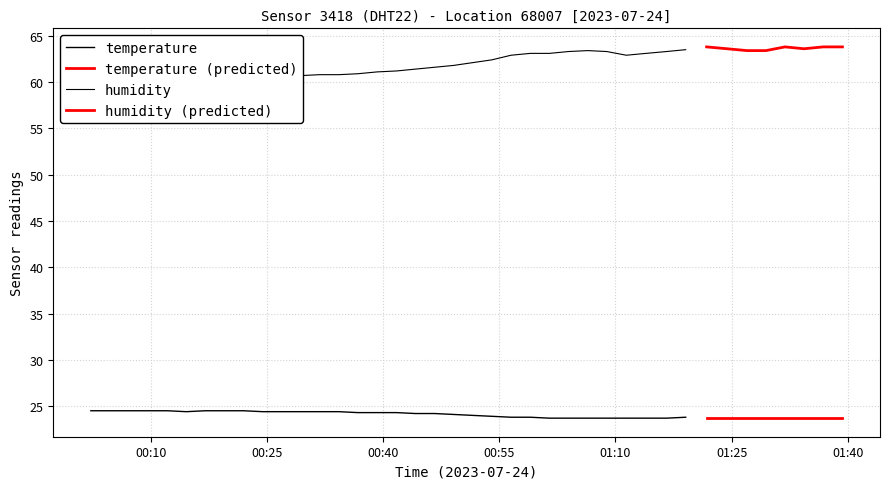

What is the maximum value shown in the chart?

63.8